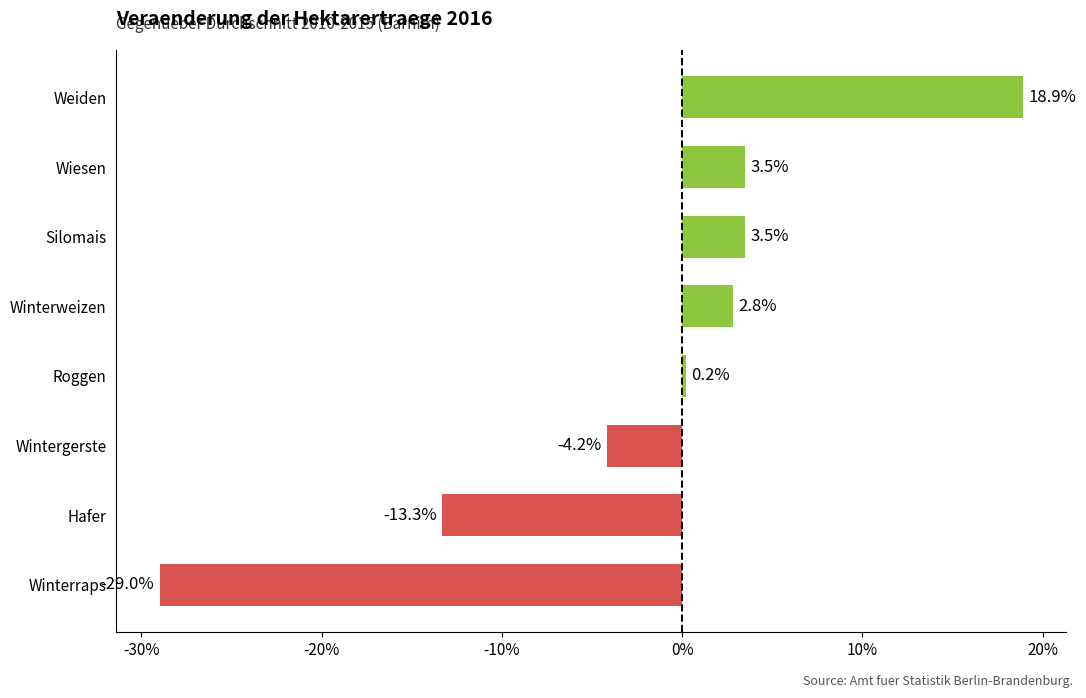

At which label is the value closest to -5?

Wintergerste